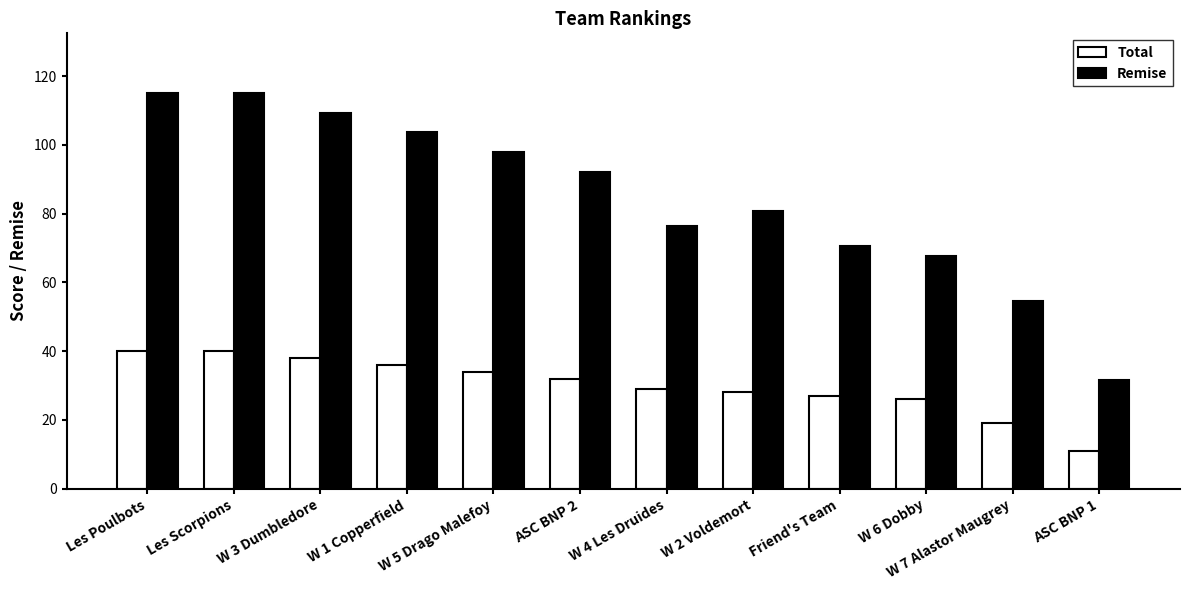

Reading left to right, transcribe all the data shown in this chart.

Total: Les Poulbots=40.0	Les Scorpions=40.0	W 3 Dumbledore=38.0	W 1 Copperfield=36.0	W 5 Drago Malefoy=34.0	ASC BNP 2=32.0	W 4 Les Druides=29.0	W 2 Voldemort=28.0	Friend's Team=27.0	W 6 Dobby=26.0	W 7 Alastor Maugrey=19.0	ASC BNP 1=11.0
Remise: Les Poulbots=115.2	Les Scorpions=115.2	W 3 Dumbledore=109.4	W 1 Copperfield=103.7	W 5 Drago Malefoy=97.9	ASC BNP 2=92.2	W 4 Les Druides=76.3	W 2 Voldemort=80.6	Friend's Team=70.6	W 6 Dobby=67.7	W 7 Alastor Maugrey=54.7	ASC BNP 1=31.7